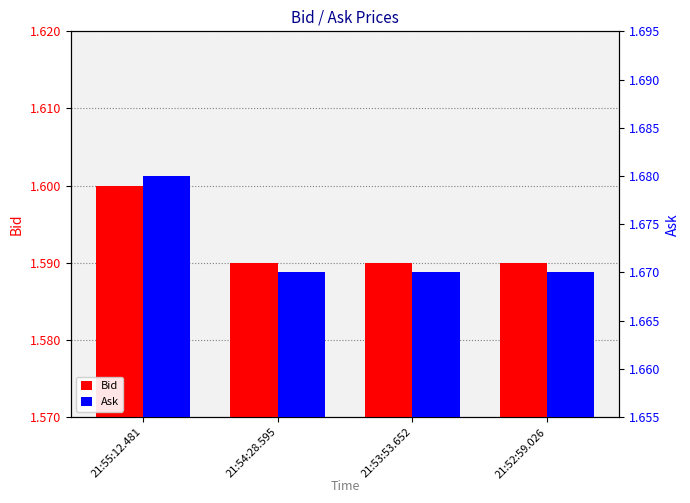

What position from the right is 21:55:12.481?

4